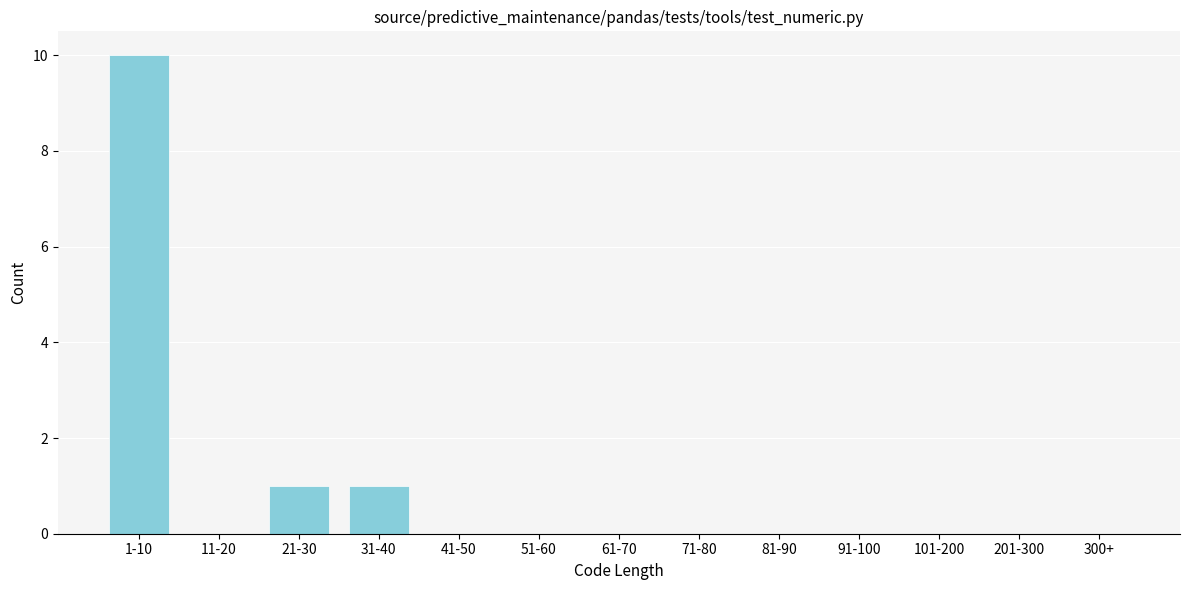

Reading left to right, list all the values displayed in this chart.

1-10=10	11-20=0	21-30=1	31-40=1	41-50=0	51-60=0	61-70=0	71-80=0	81-90=0	91-100=0	101-200=0	201-300=0	300+=0